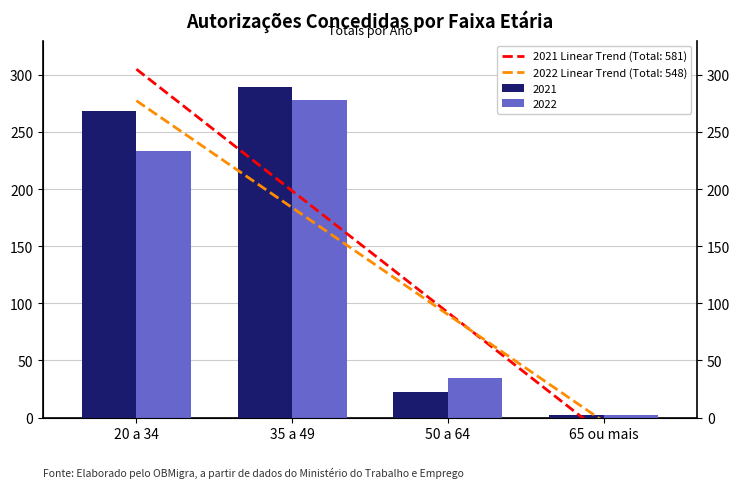

List the labels in order of 2022 value, smallest first.

65 ou mais, 50 a 64, 20 a 34, 35 a 49